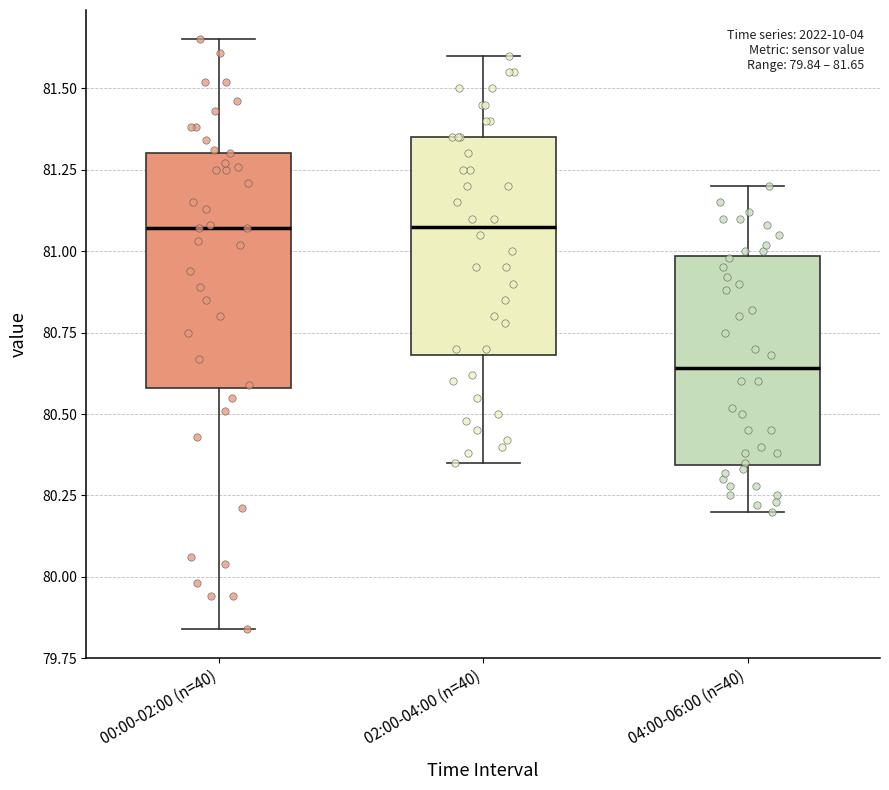

Which box is the tallest, from its lower edge to its upper edge?

00:00-02:00 (n=40)